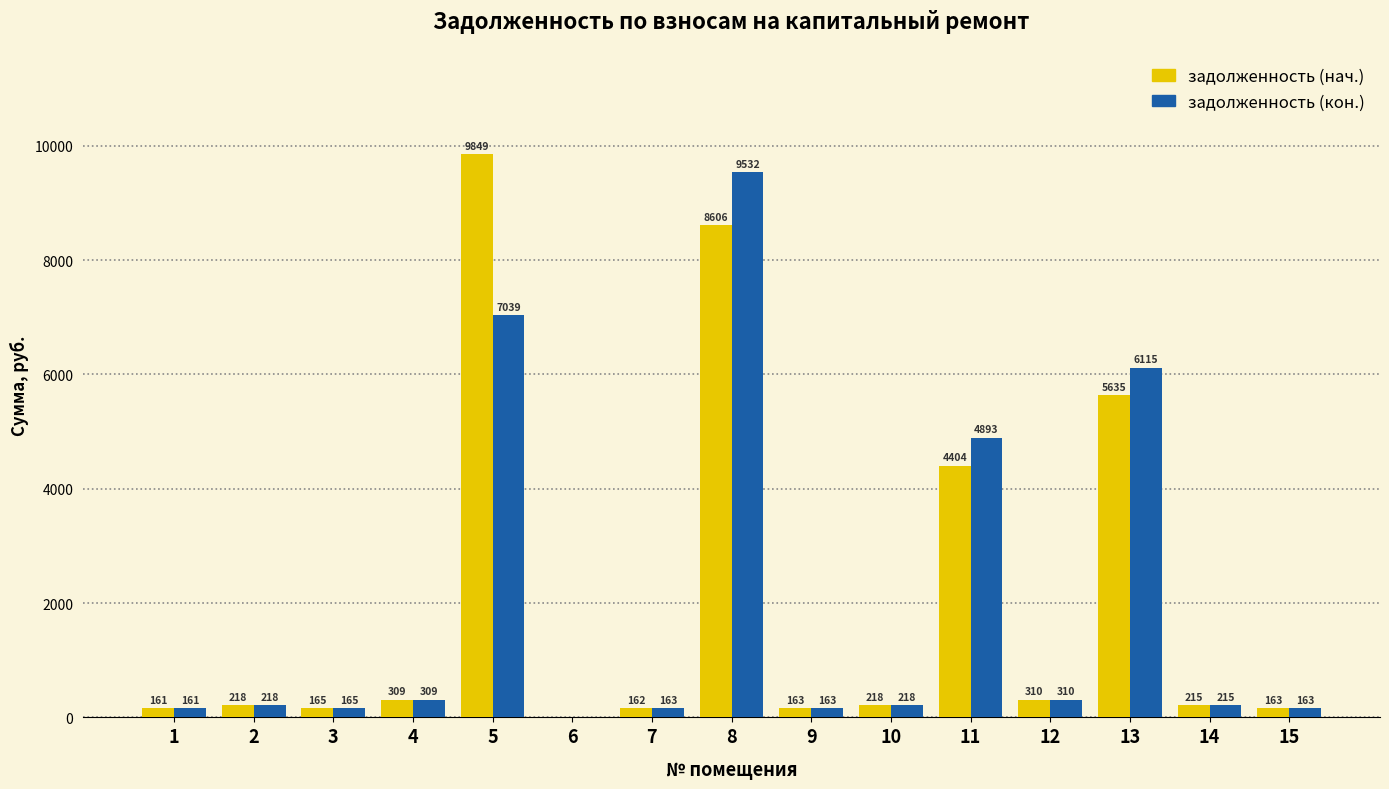

The задолженность (кон.) series shows 163.2 at 15. True or false?

True